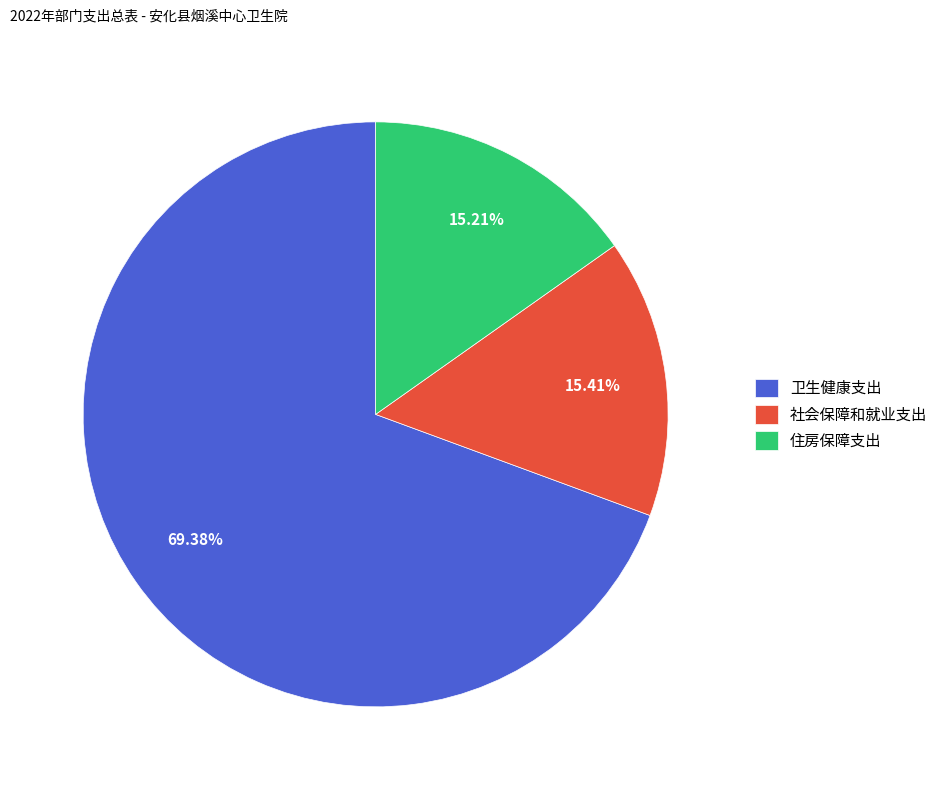

To the nearest percent, what is the difference between the largest and smallest slice percentages?

54%